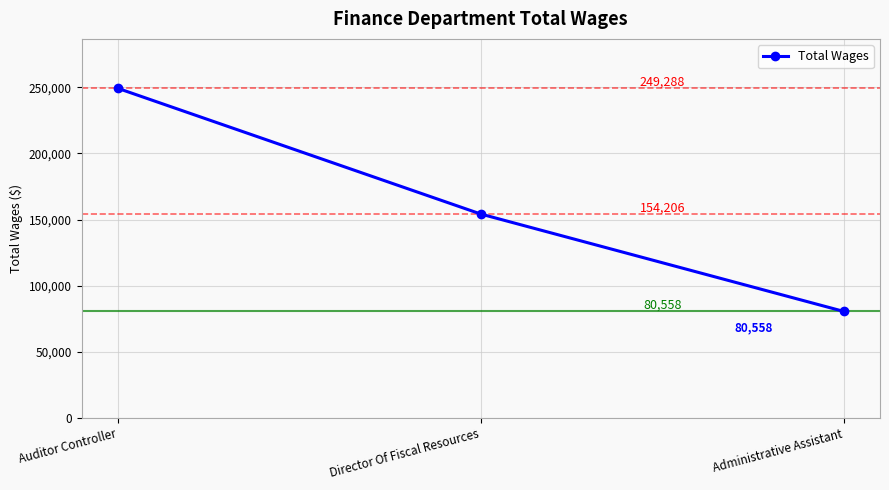

How many distinct data groups are displayed?

1